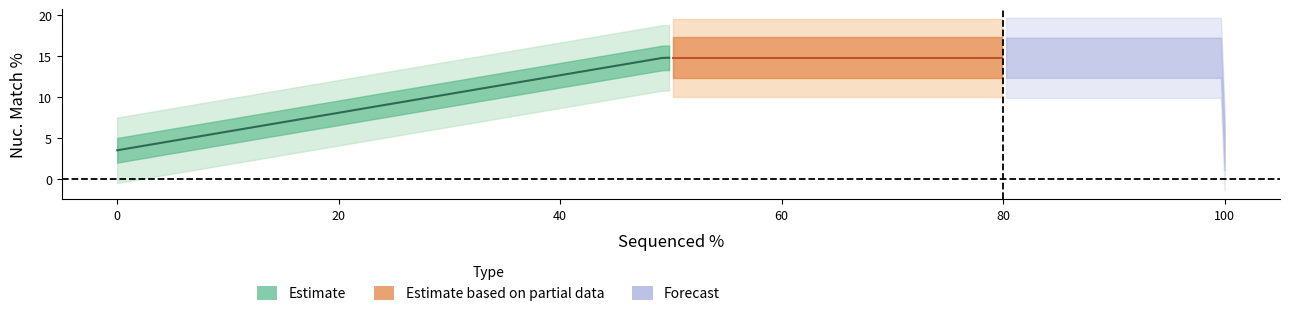

How many data points in Estimate based on partial data are above 4?

8